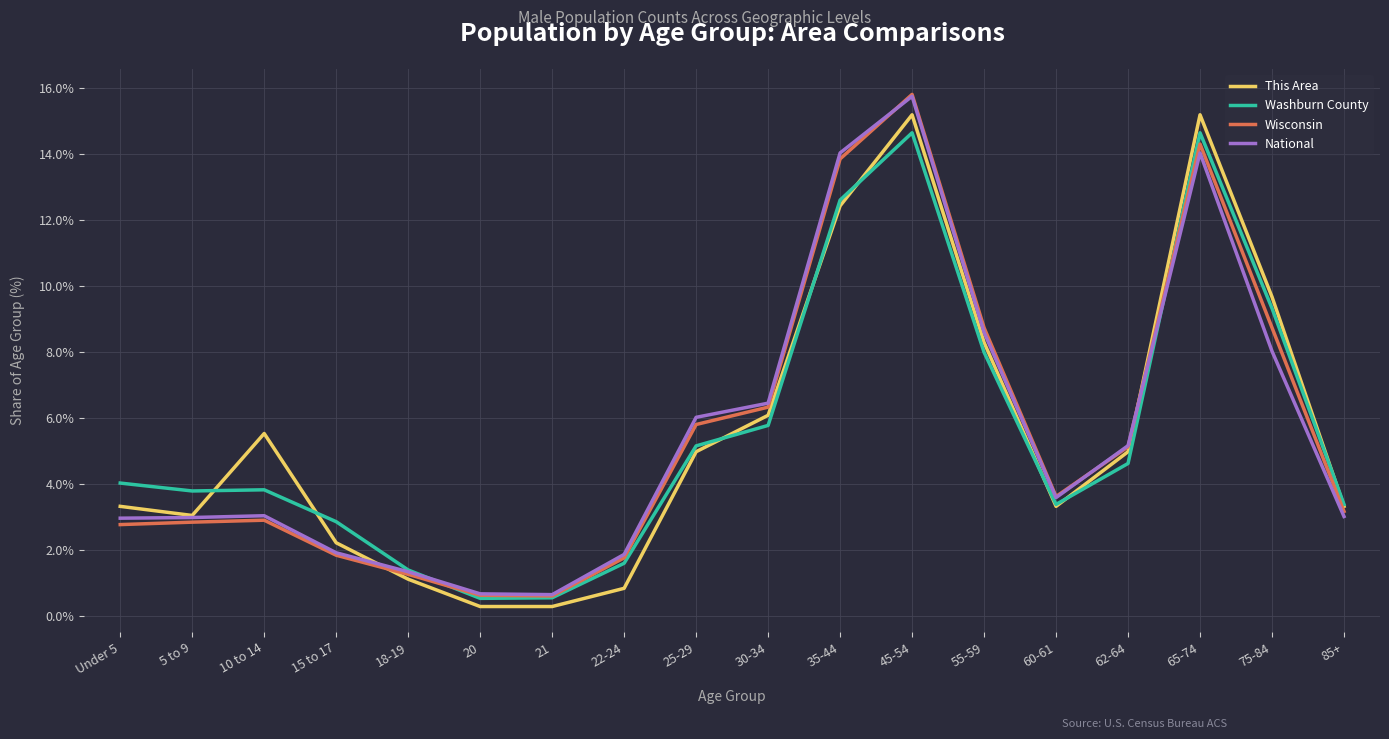

Is the value of Washburn County at 75-84 greater than the value of Wisconsin at 75-84?

Yes